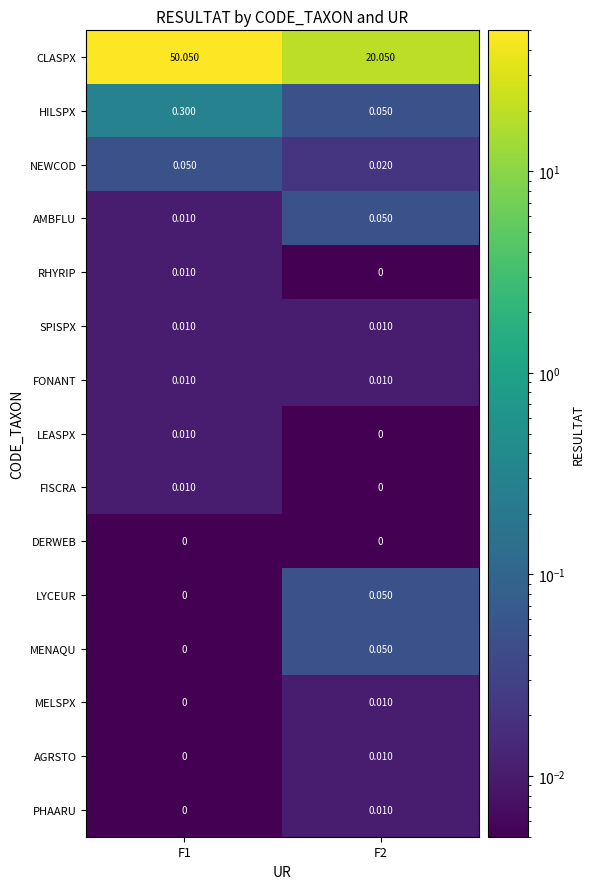

Between F1 and F2, which series saw the biggest shift?

CLASPX